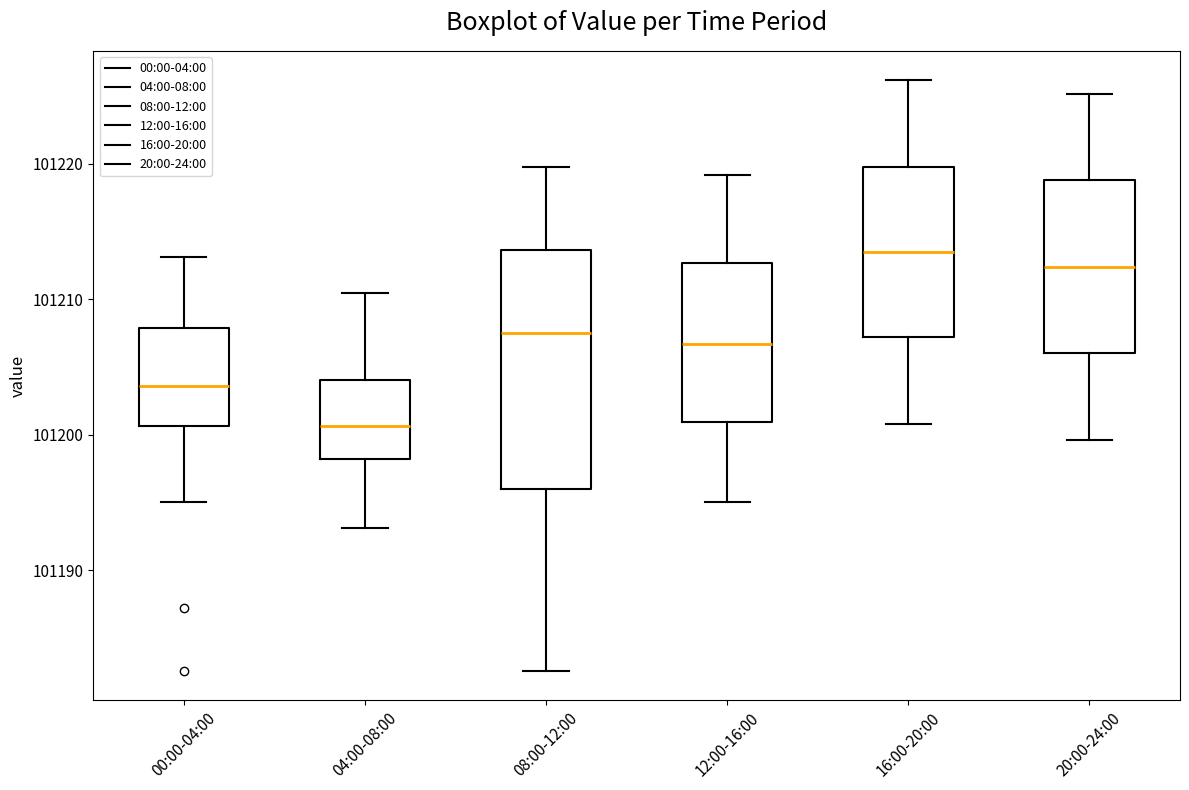

Where does the median line of the box for 20:00-24:00 sit on the y-axis? The values are not printed on the chart, so give them approximately, as read against the axis.

101212